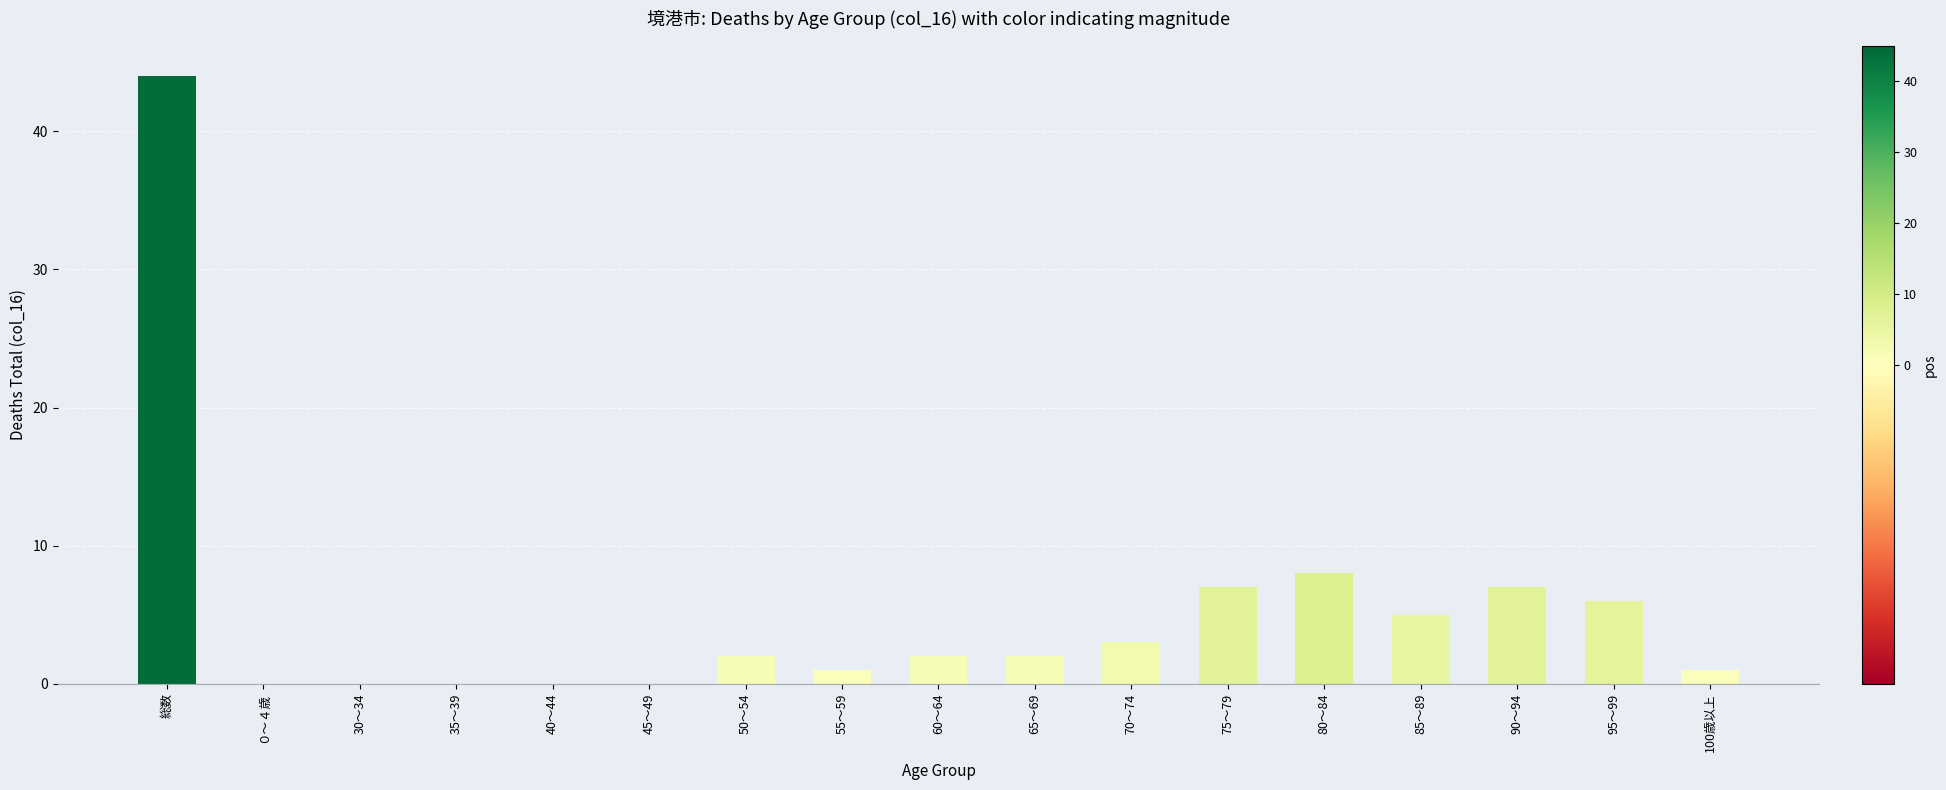

What is the average value?

5